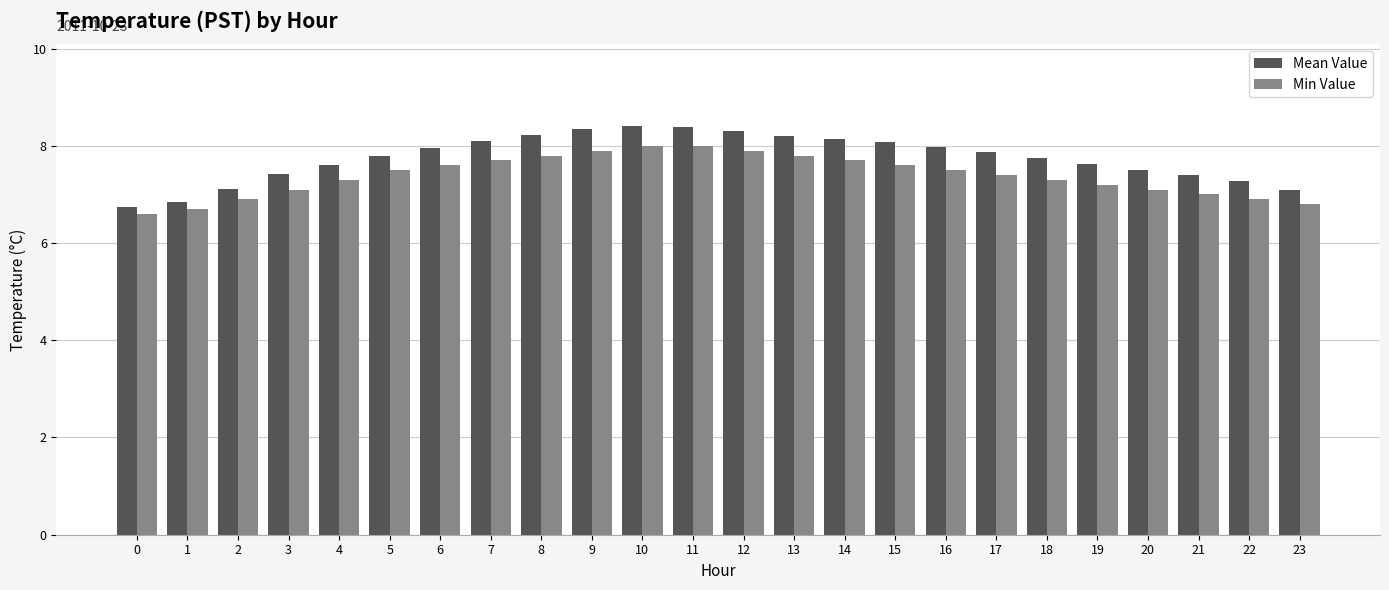

Rank the series by their maximum value, from highest to lowest.

Mean Value, Min Value